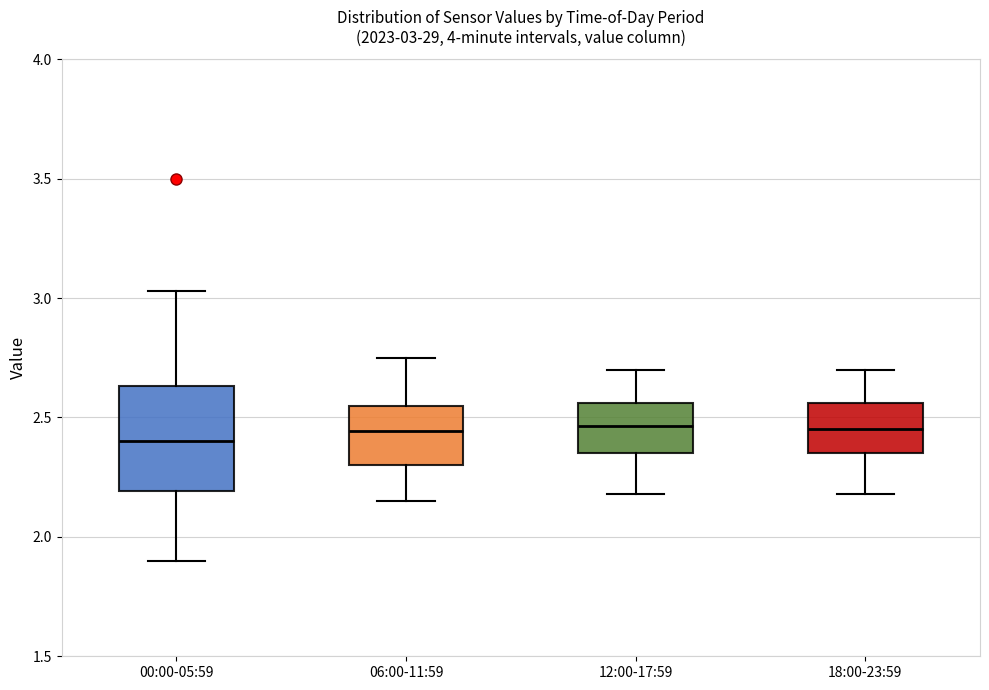

Which box is the tallest, from its lower edge to its upper edge?

00:00-05:59